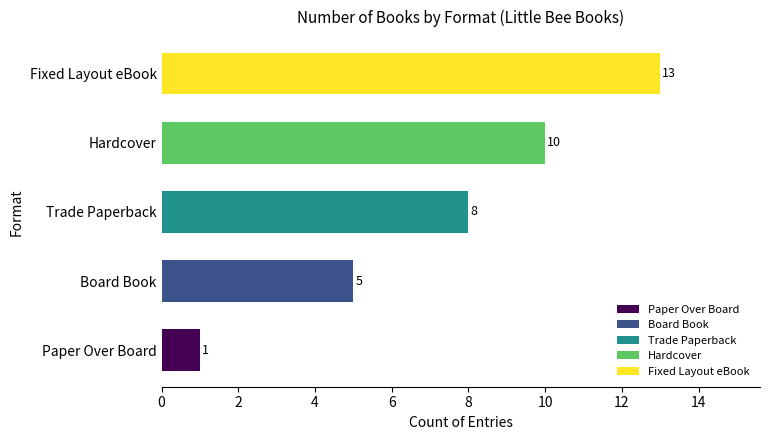

What is the change in value from Paper Over Board to Trade Paperback?

+7